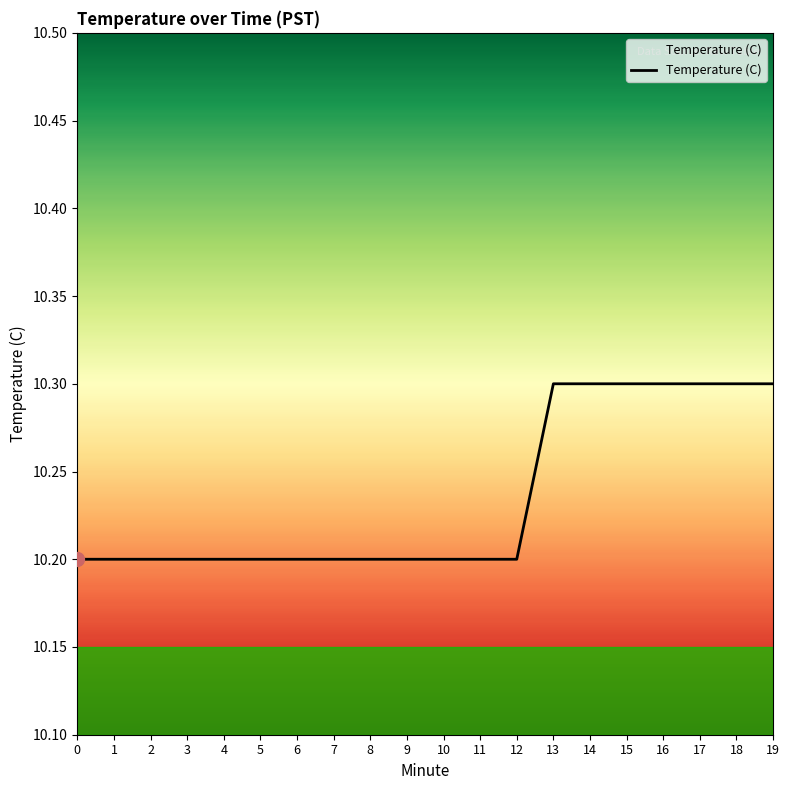

Reading left to right, extract all data points from this chart.

10.2	10.2	10.2	10.2	10.2	10.2	10.2	10.2	10.2	10.2	10.2	10.2	10.2	10.3	10.3	10.3	10.3	10.3	10.3	10.3